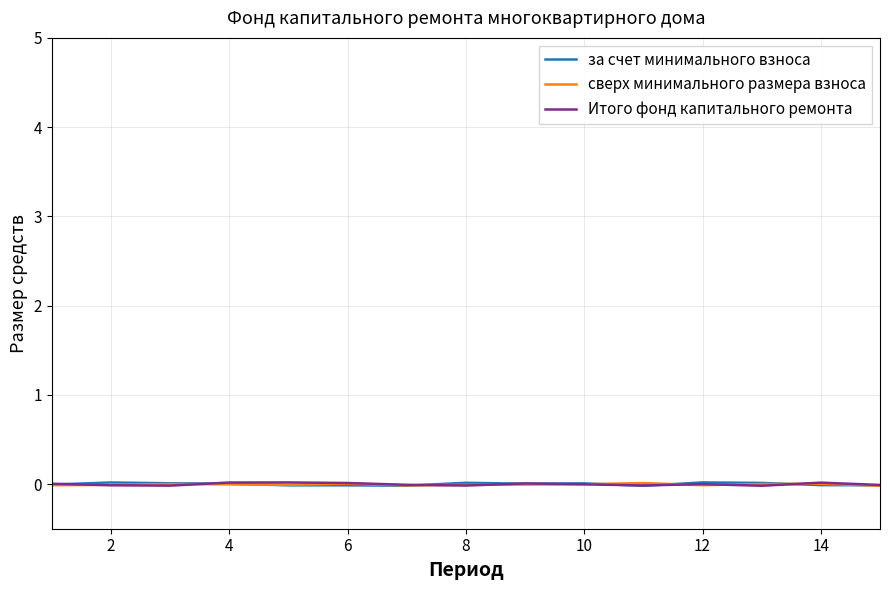

Rank the series by their average value, from lowest to highest.

сверх минимального размера взноса, Итого фонд капитального ремонта, за счет минимального взноса